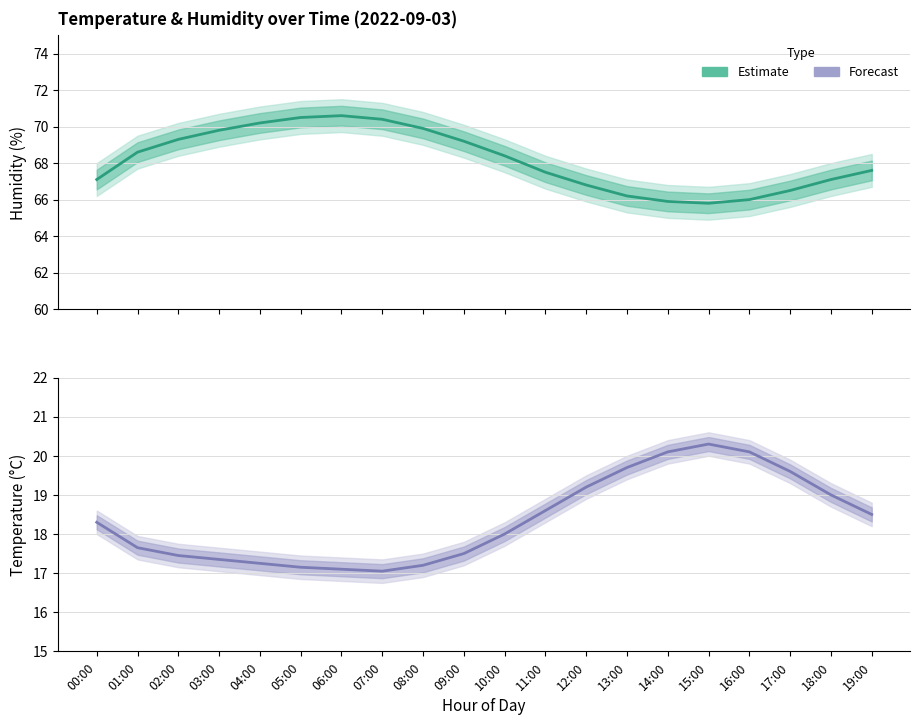

True or false: Humidity (estimate) has more than 2 points higher than both neighbors.

False